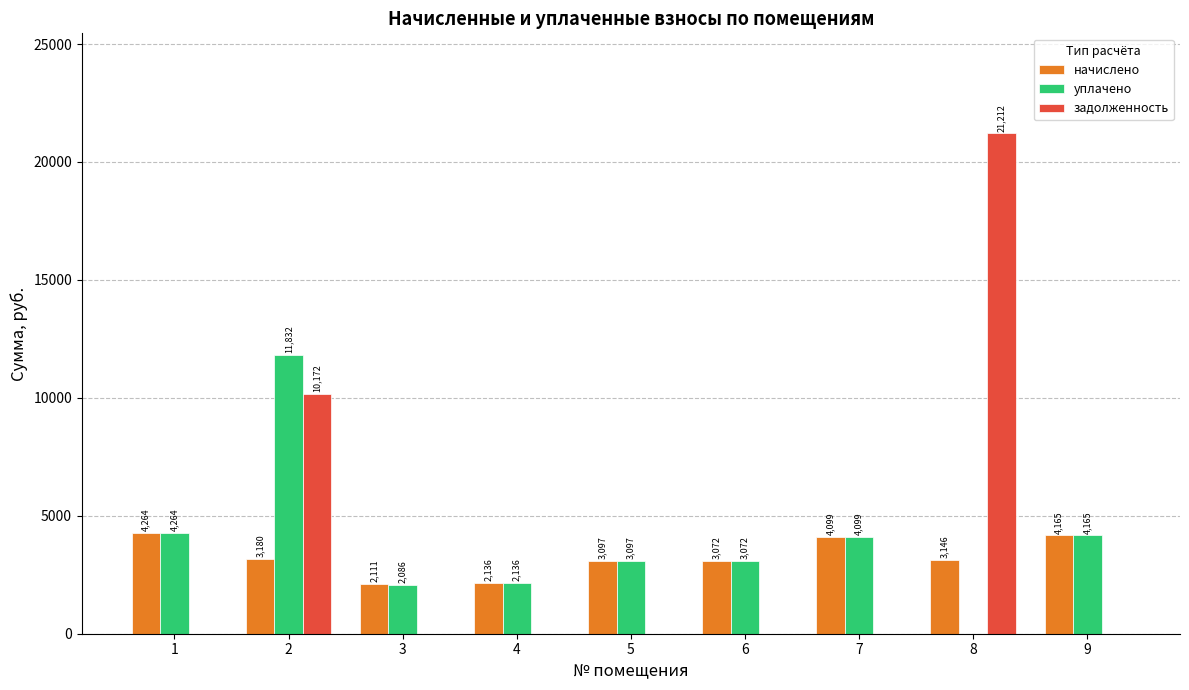

Read the начислено value at 8.

3146.4